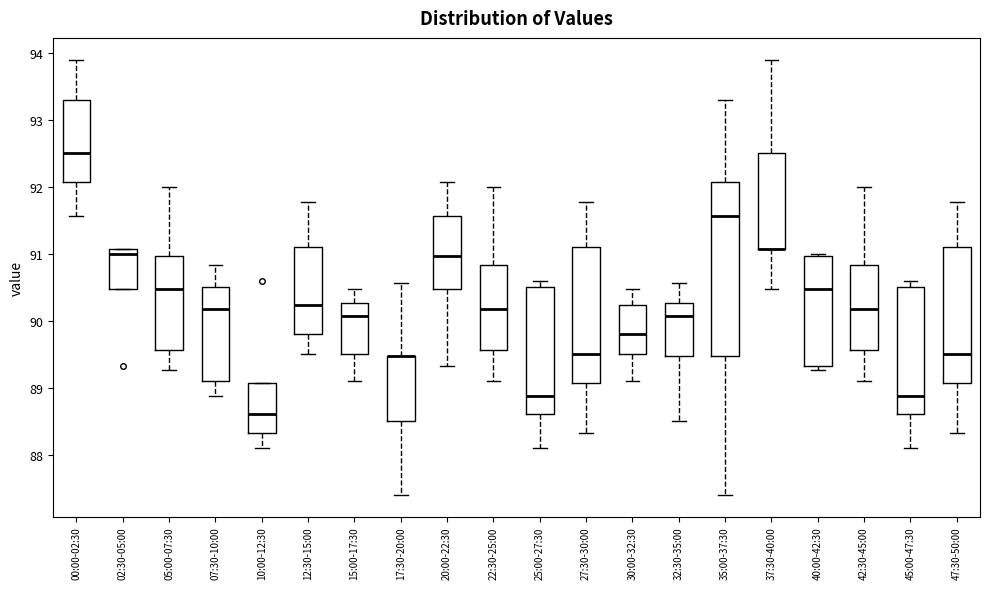

Comparing the boxes themselves (not the whiskers), which one is the tallest?

35:00-37:30